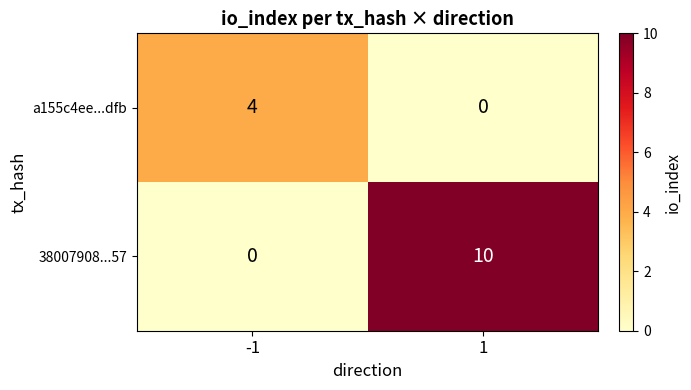

Which series has the widest spread of values?

38007908...57